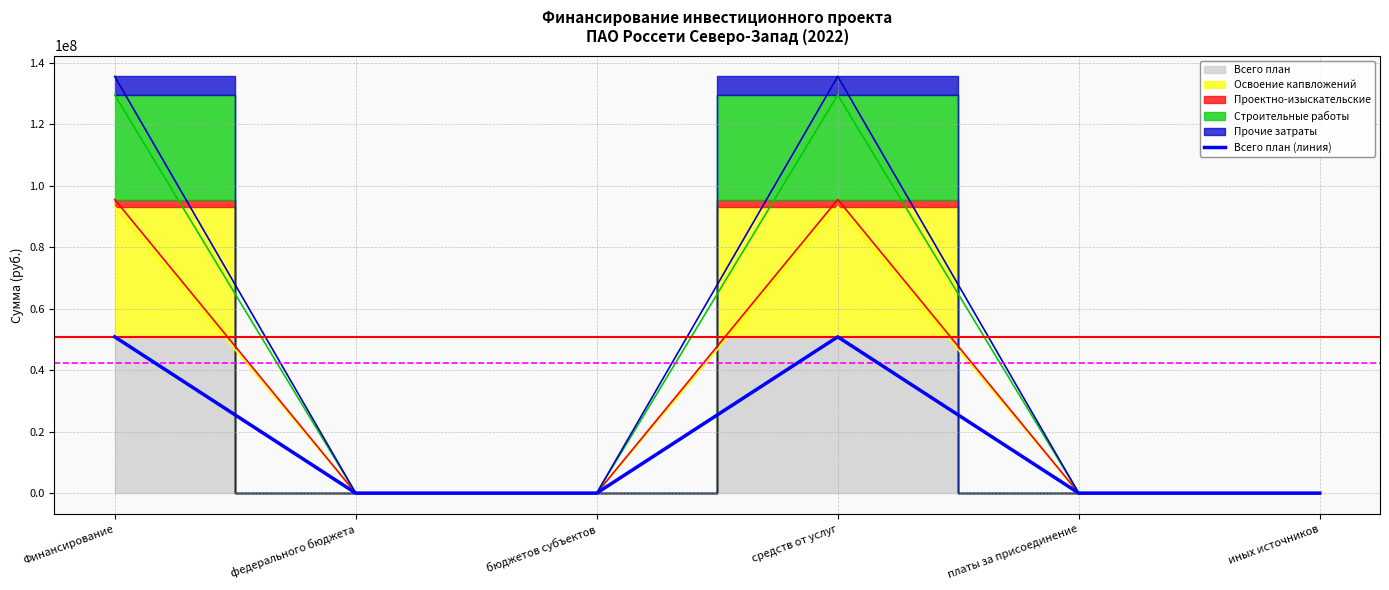

How many values are above zero?

2